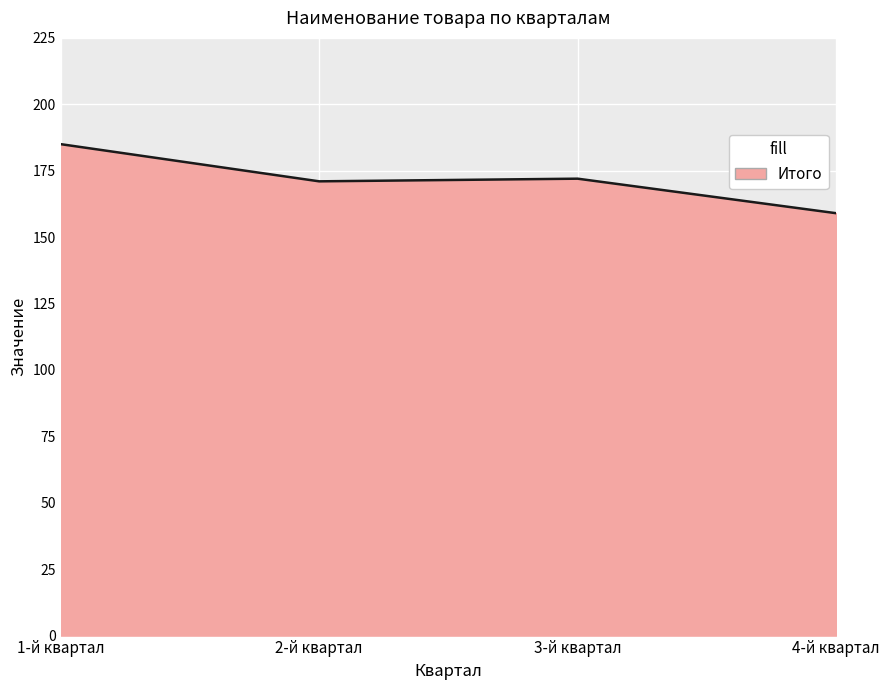

Which label corresponds to the smallest value in the chart?

4-й квартал